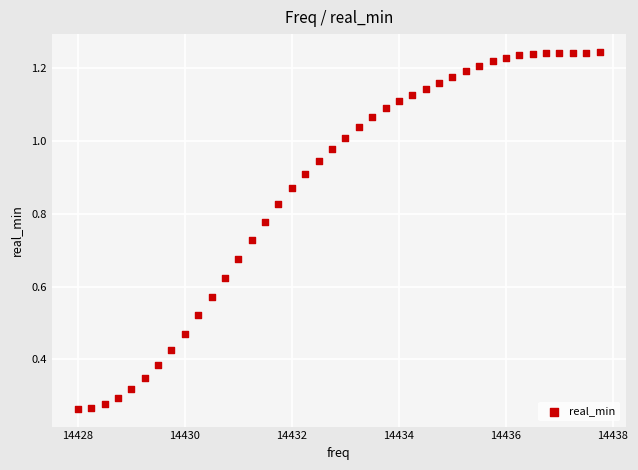

What is the range of X values (max minus min)?

9.8